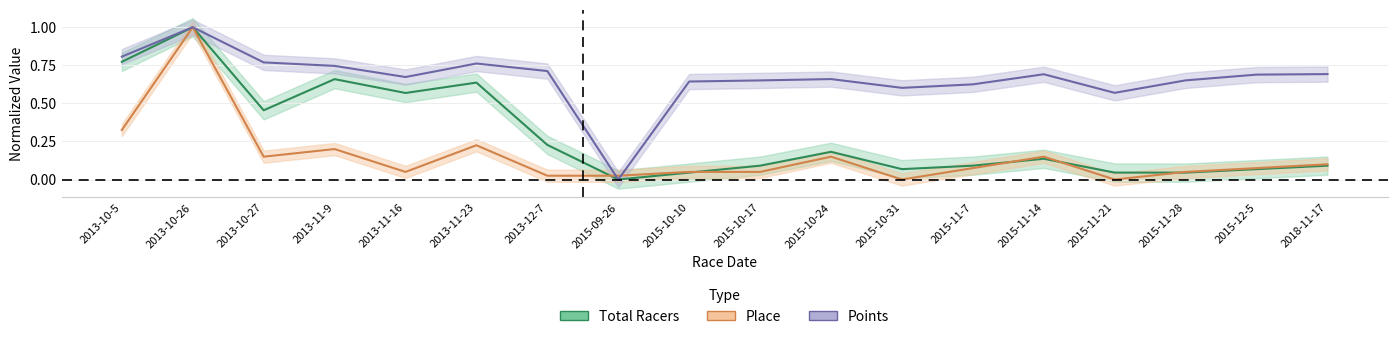

Which has a higher value, 2015-10-10 or 2015-11-28?

2015-10-10